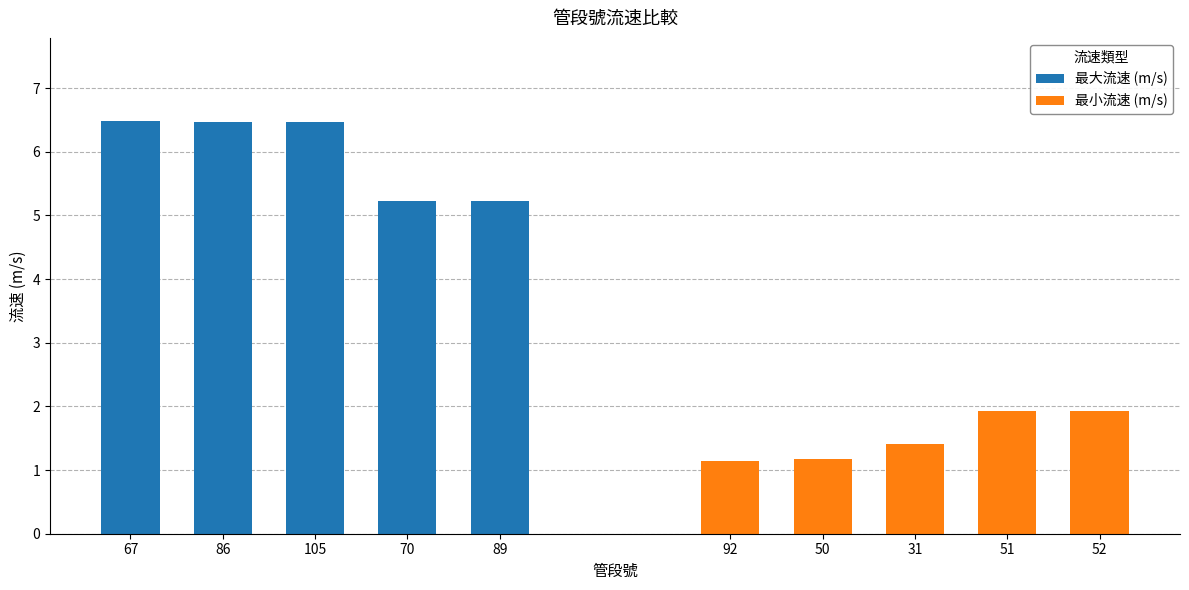

The value of 最小流速 (m/s) at 92 is 0.3. True or false?

False